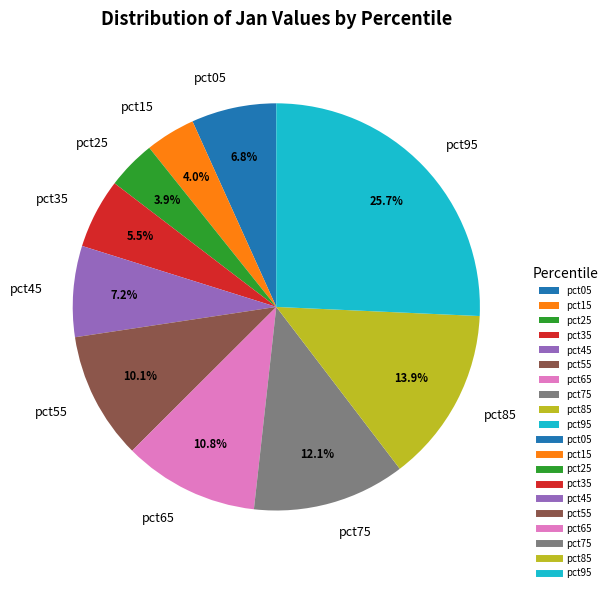

How many segments does this pie chart have?

10